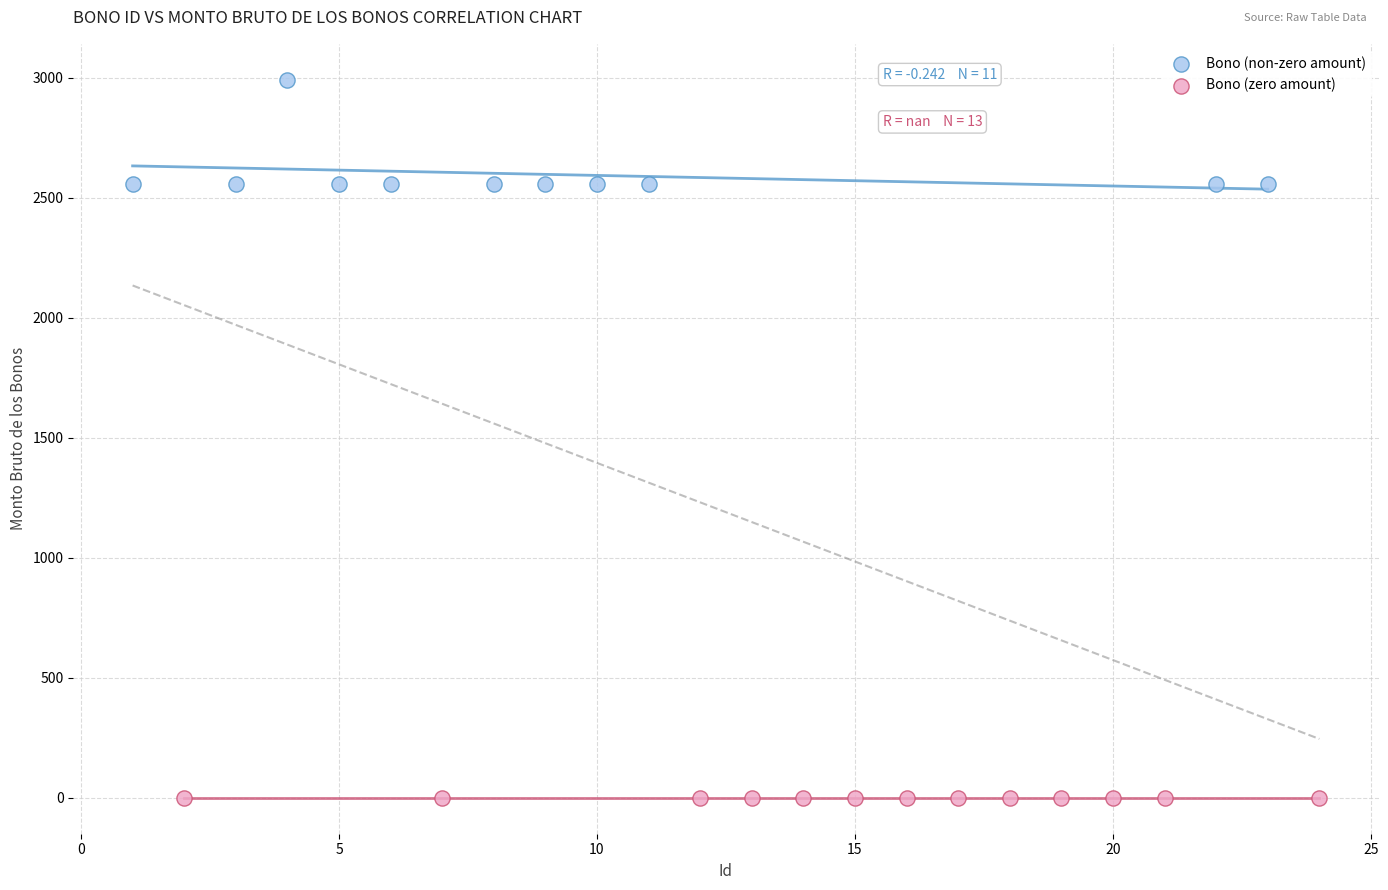

Which series reaches the maximum Y coordinate?

Bono (non-zero amount)